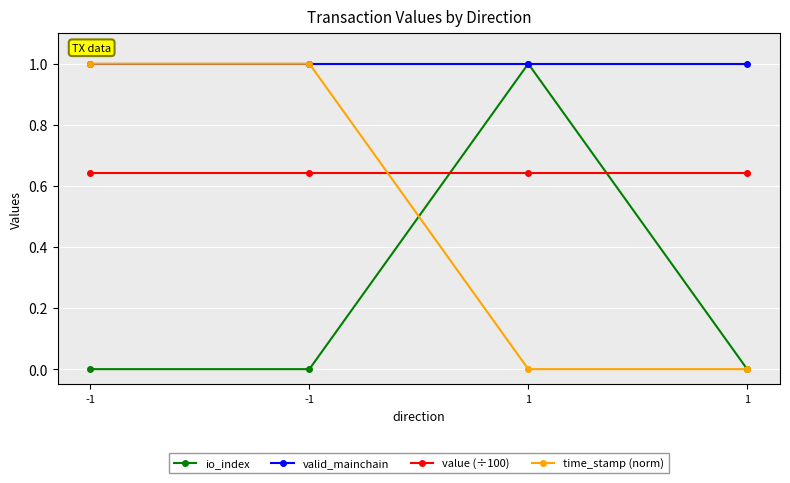

Which series has the largest range (max minus min)?

io_index